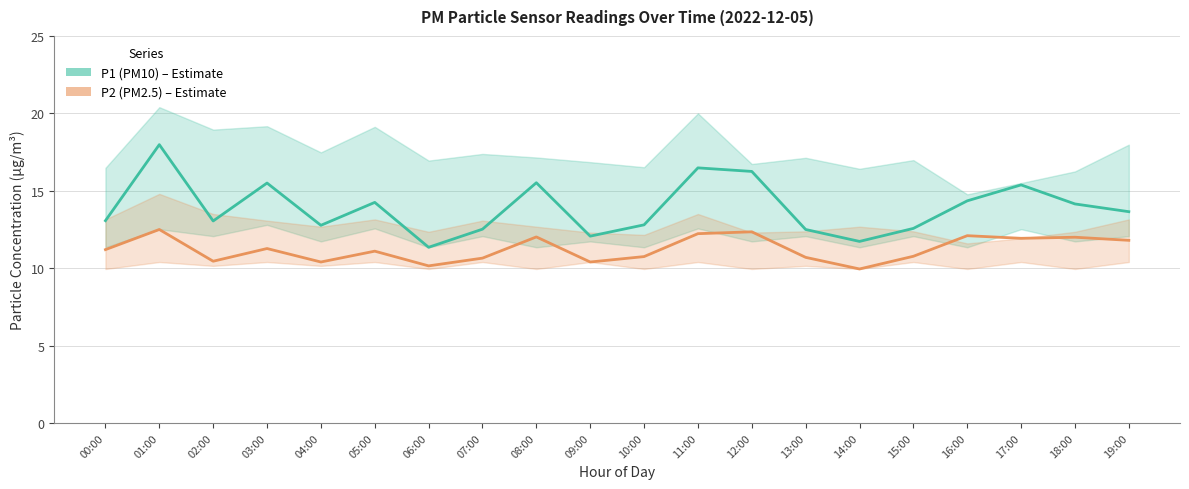

True or false: P1 (PM10) and P2 (PM2.5) intersect in this chart.

False